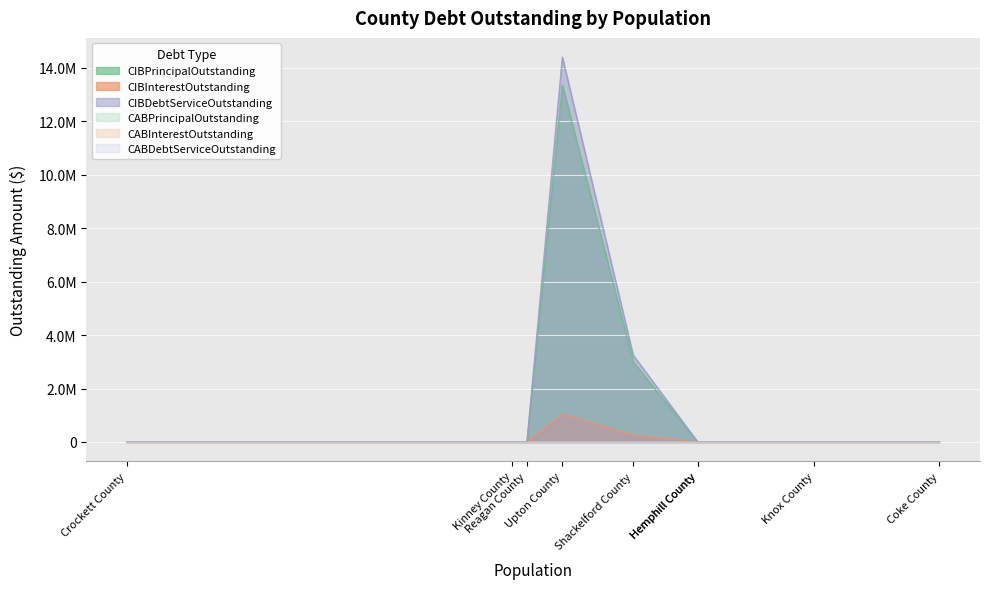

Which series has the largest total across all categories?

CIBDebtServiceOutstanding